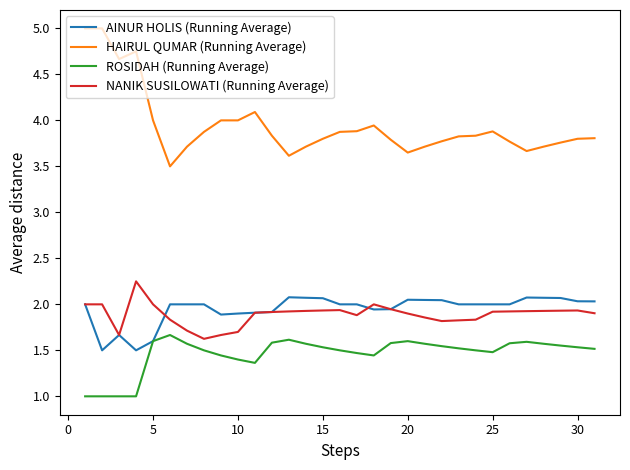

True or false: NANIK SUSILOWATI (Running Average) has more than 2 interior local peaks.

True